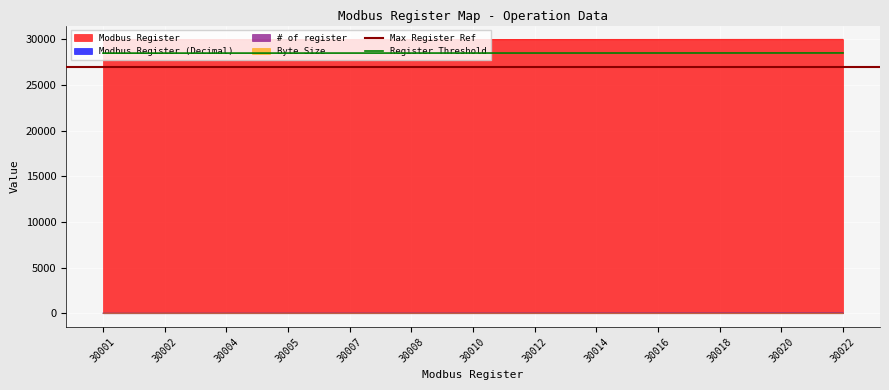

The Modbus Register series shows 18263.5 at 30014. True or false?

False